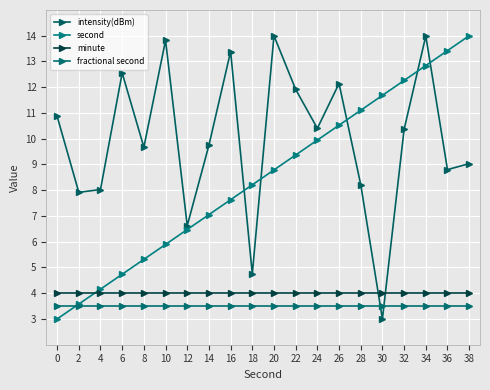

True or false: second and fractional second cross at least once.

True